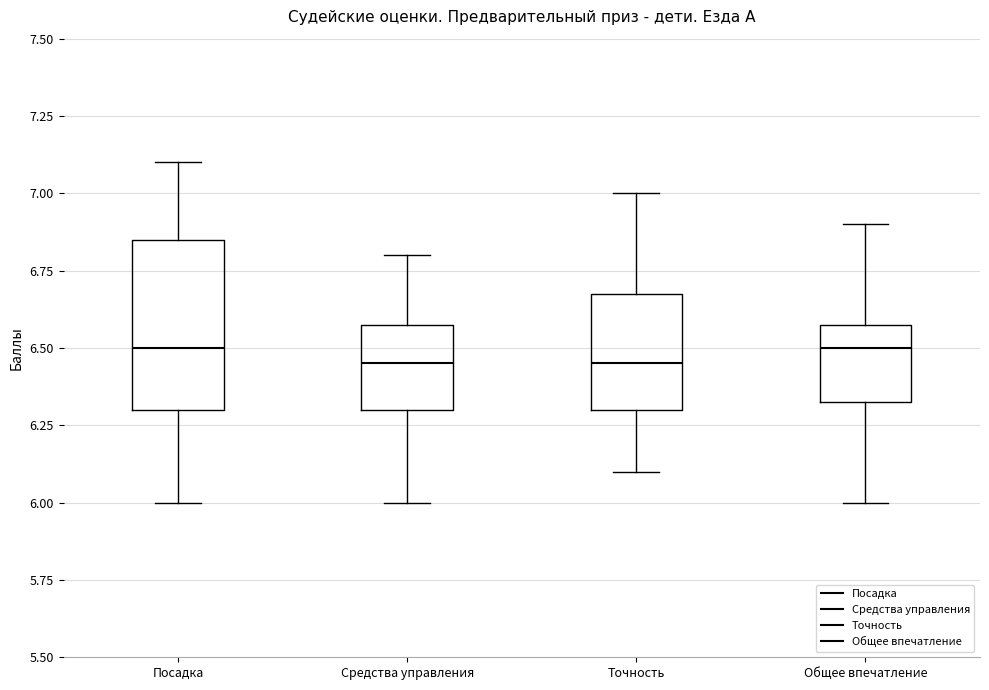

Which box is the tallest, from its lower edge to its upper edge?

Посадка